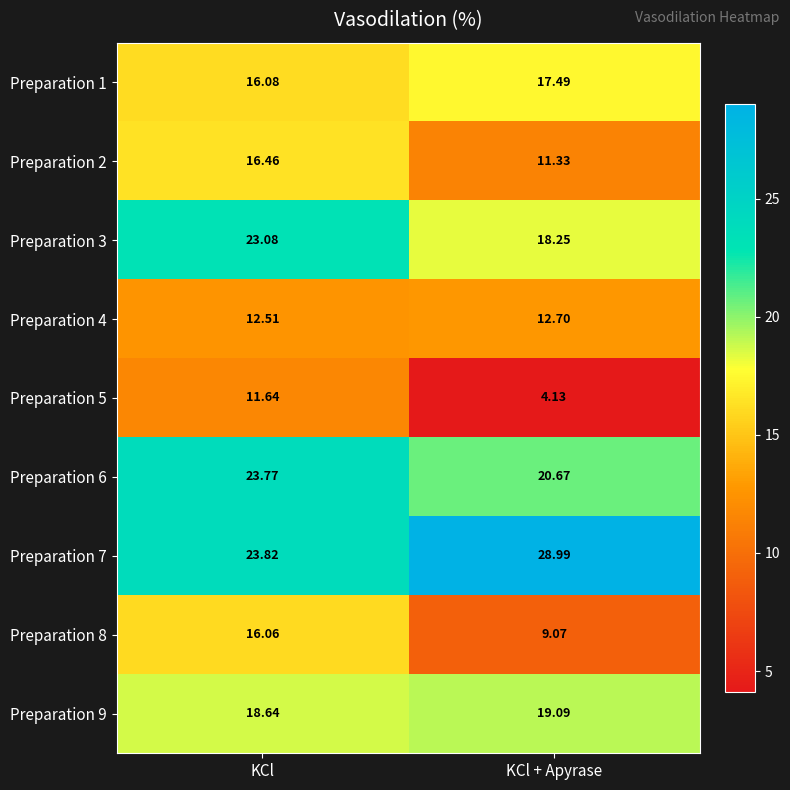

At which category does the chart reach its minimum across all series?

KCl + Apyrase